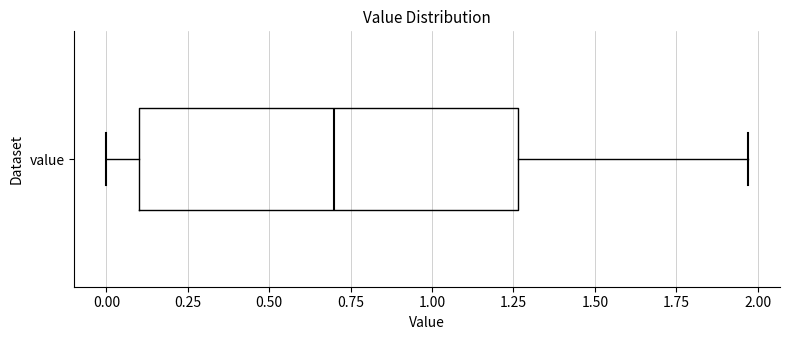

Where is the left edge of the box for value on the x-axis? The values are not printed on the chart, so give them approximately, as read against the axis.

0.10